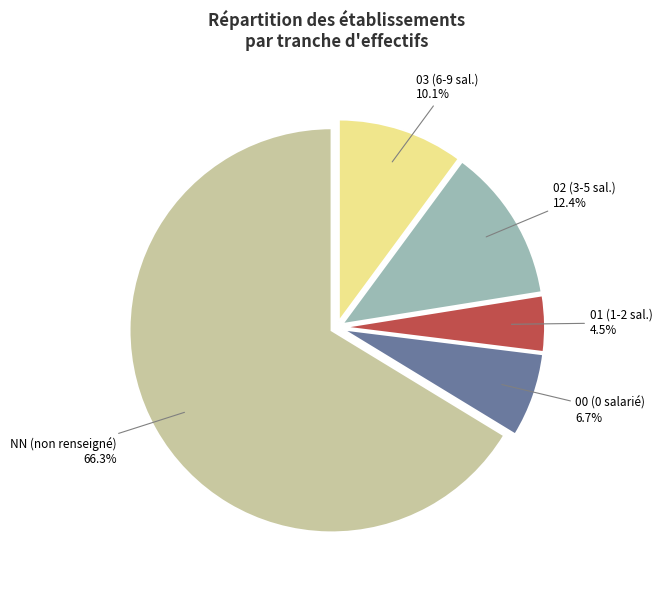

To the nearest percent, what is the difference between the 00 and 03 slice percentages?

3%